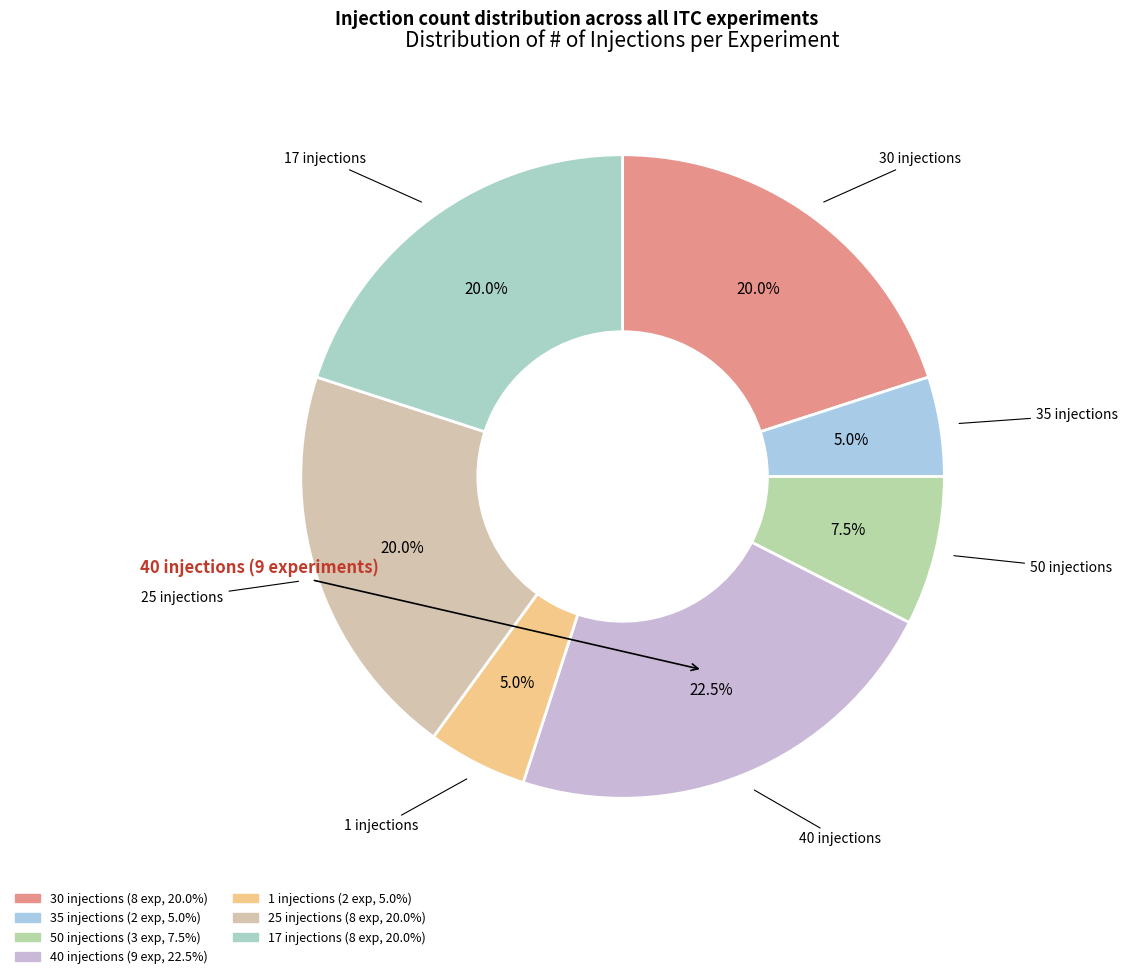

How many segments does this pie chart have?

7